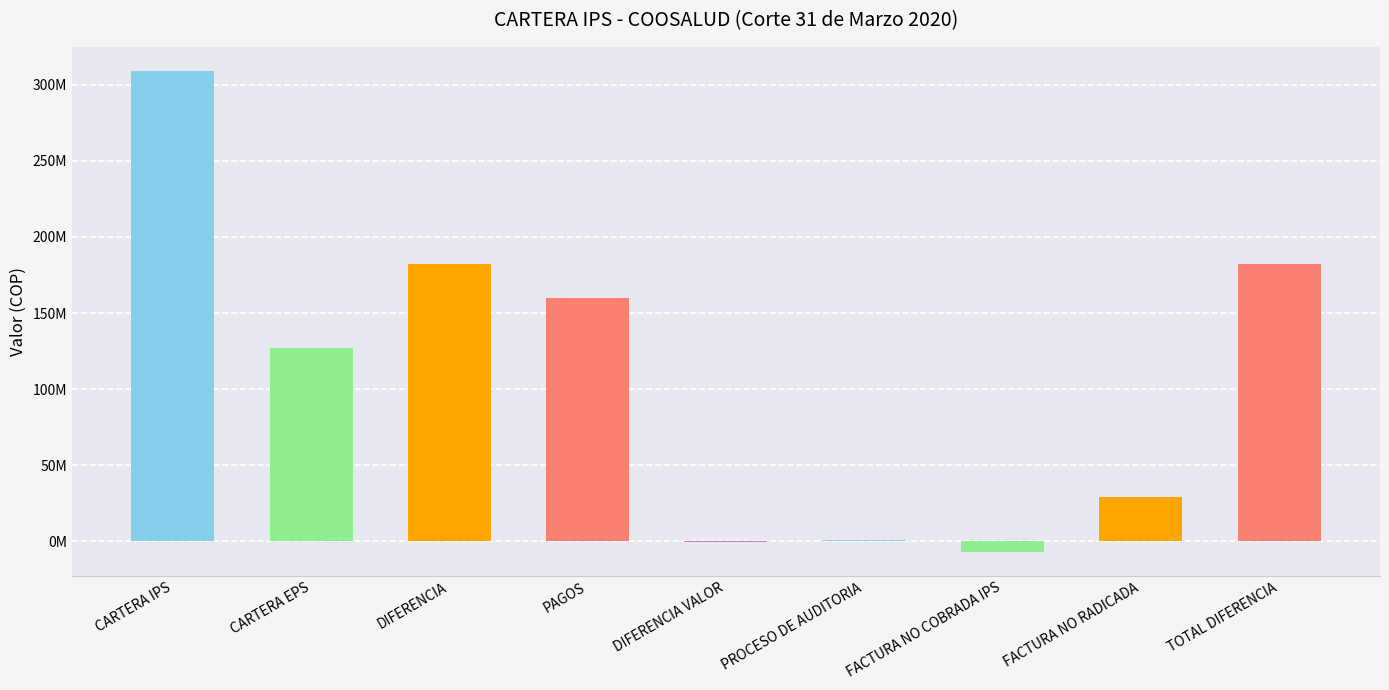

Reading left to right, list all the values displayed in this chart.

309148580	127176582	181971998	159905843	-602483	636400	-6858062	28890300	181971998